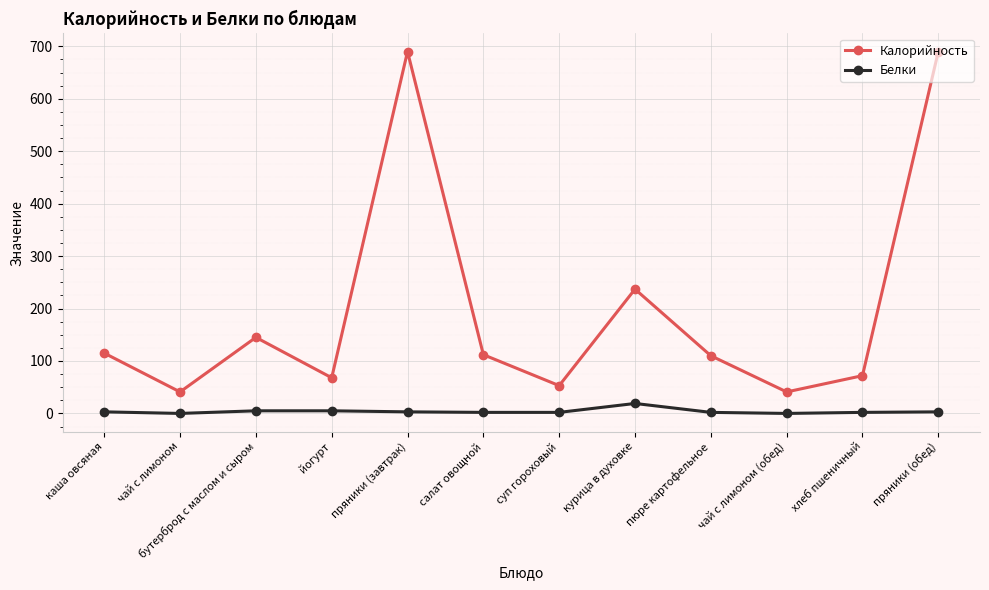

Between каша овсяная and курица в духовке, which series saw the biggest shift?

Калорийность